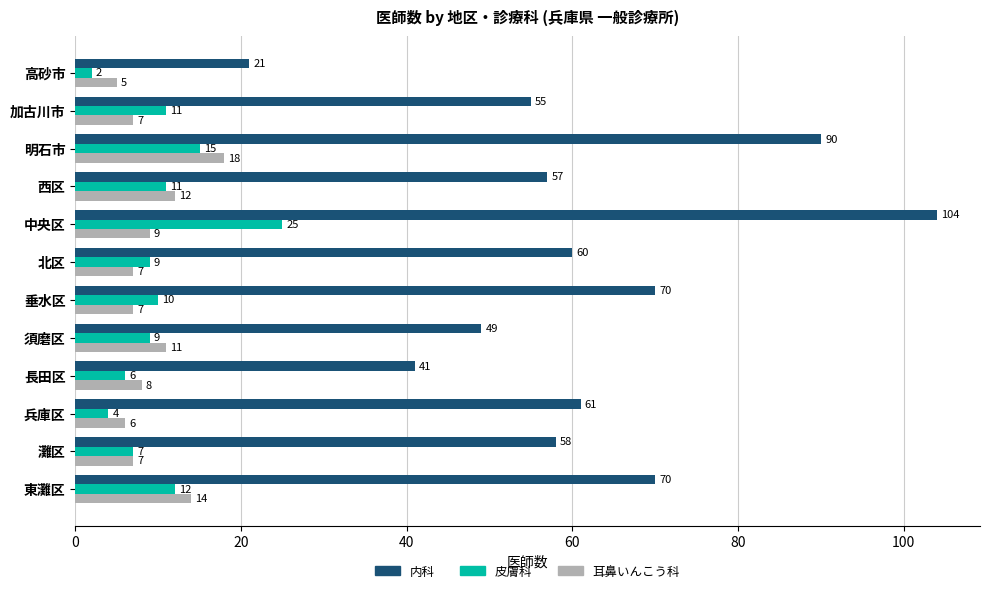

Which category has the highest value across all series?

中央区